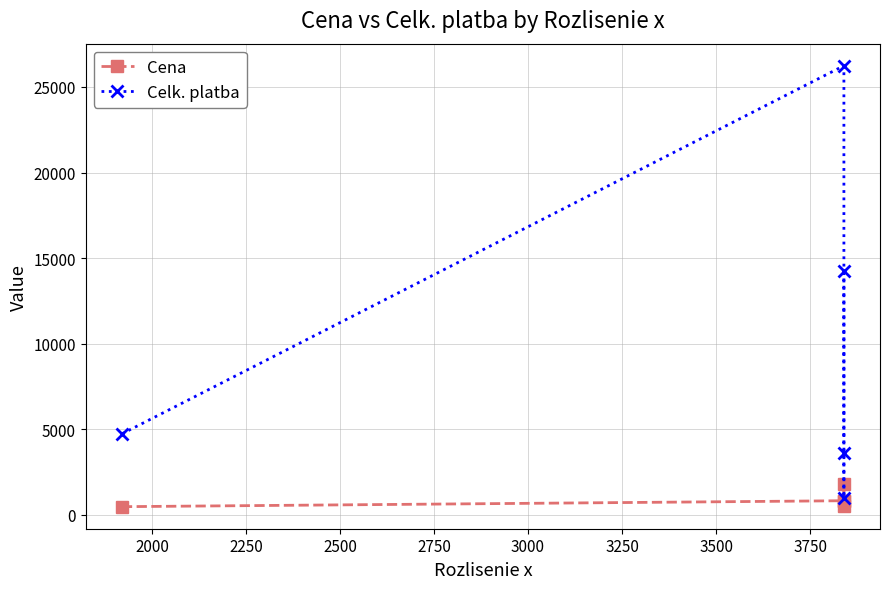

Which series has the largest total across all categories?

Celk. platba